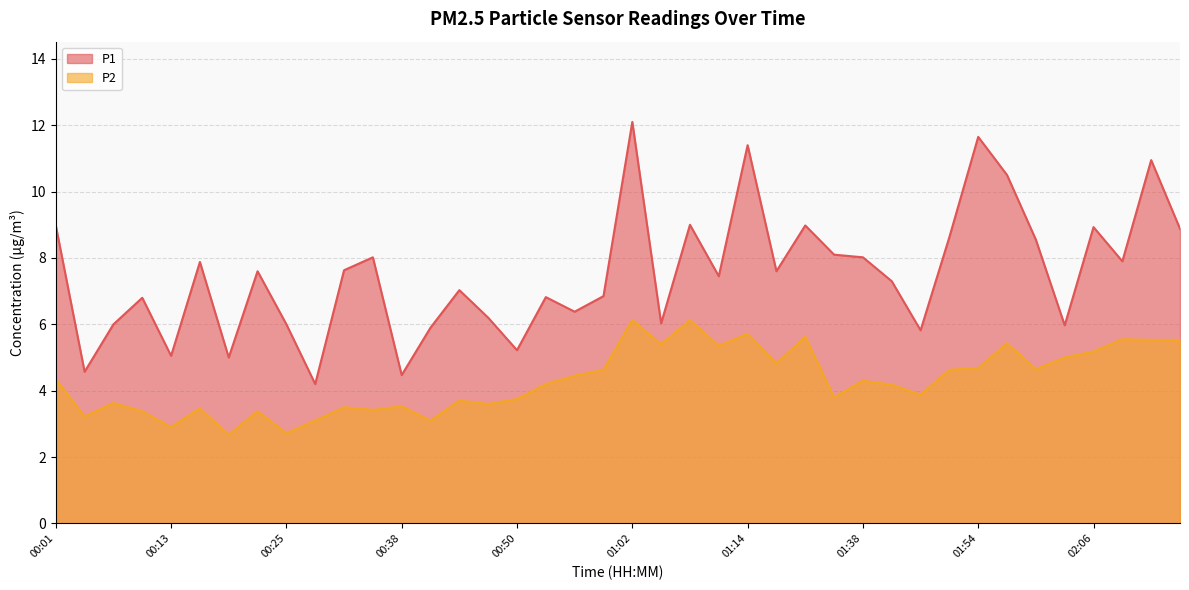

What is the spread (max minus min) of values at 00:04?

1.4